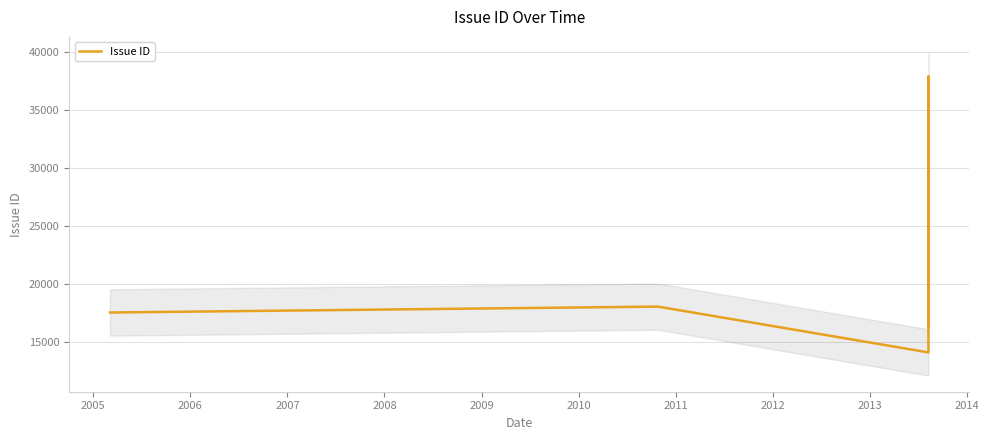

What is the minimum value for Issue ID?

14069